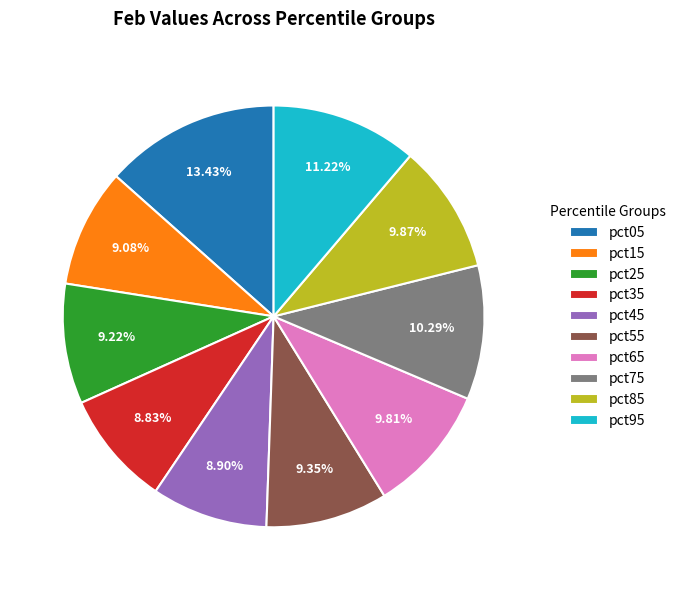

How many segments does this pie chart have?

10